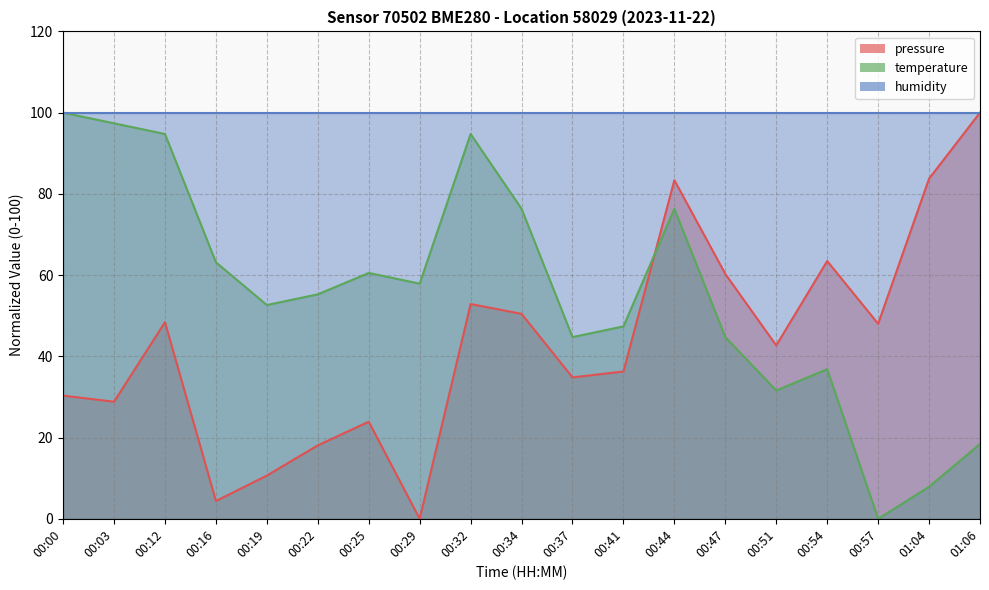

True or false: pressure has a value of 88.2 at 00:47.

False